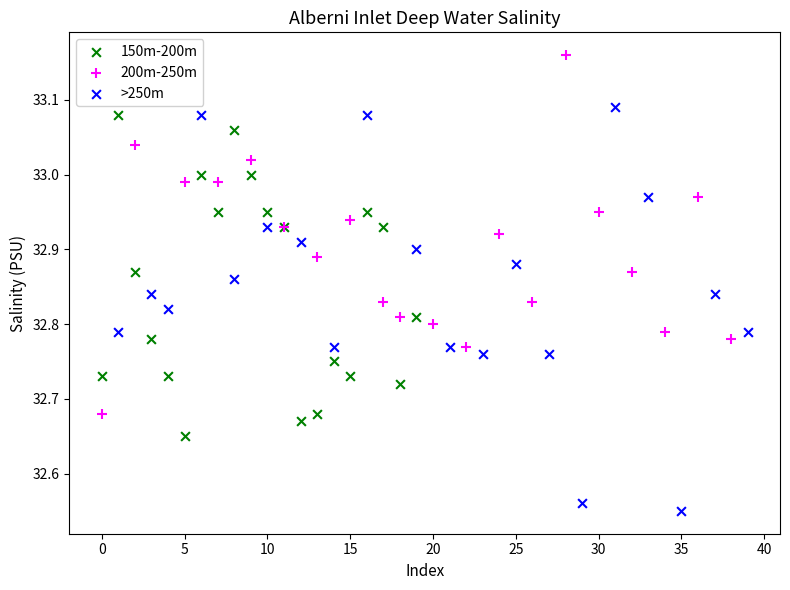

What are all the series names shown in the legend?

150m-200m, 200m-250m, >250m